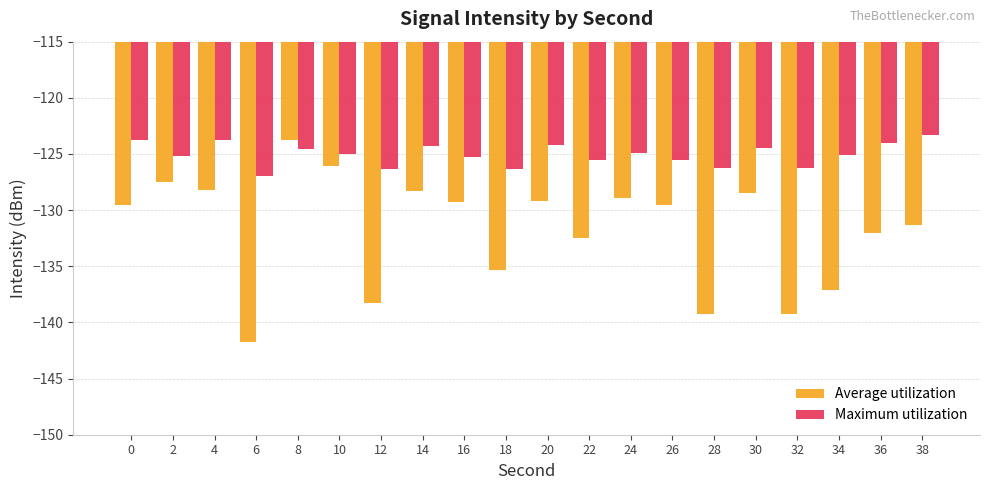

Which series has the widest spread of values?

Average utilization